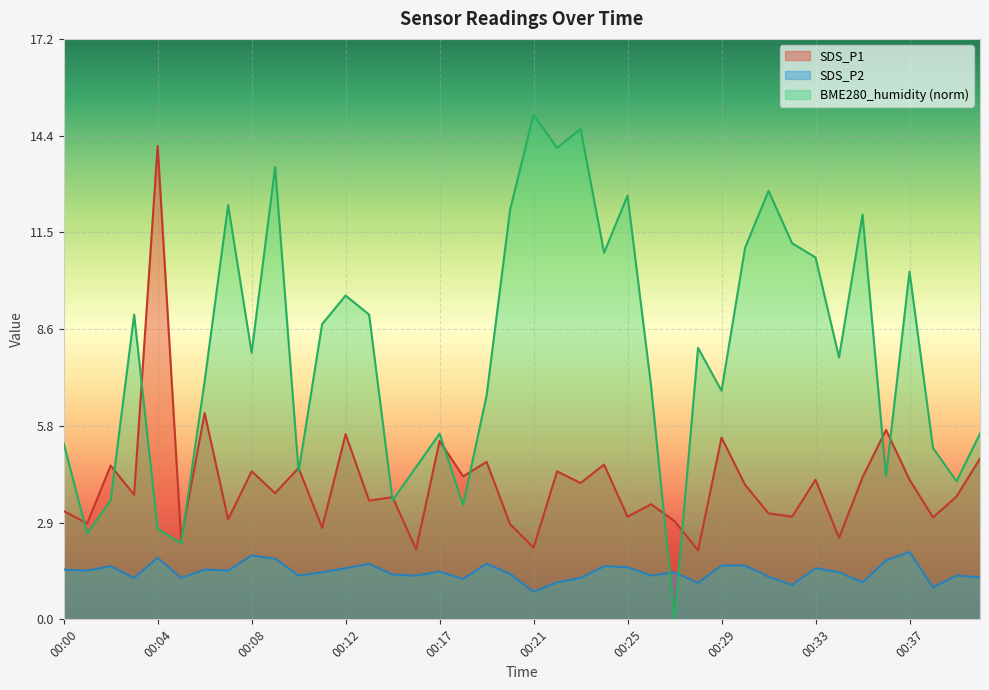

What are all the series names shown in the legend?

SDS_P1, SDS_P2, BME280_humidity (norm)